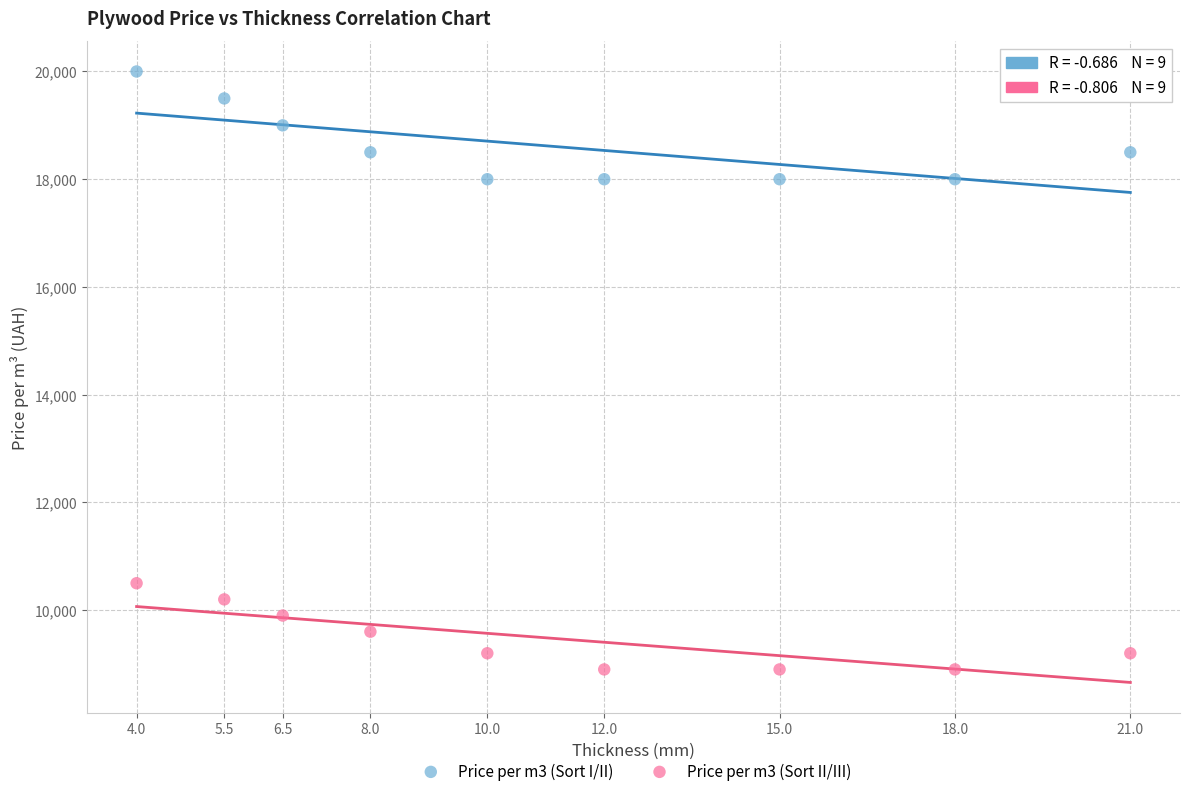

Which series reaches the minimum Y coordinate?

Price per m3 (Sort II/III)